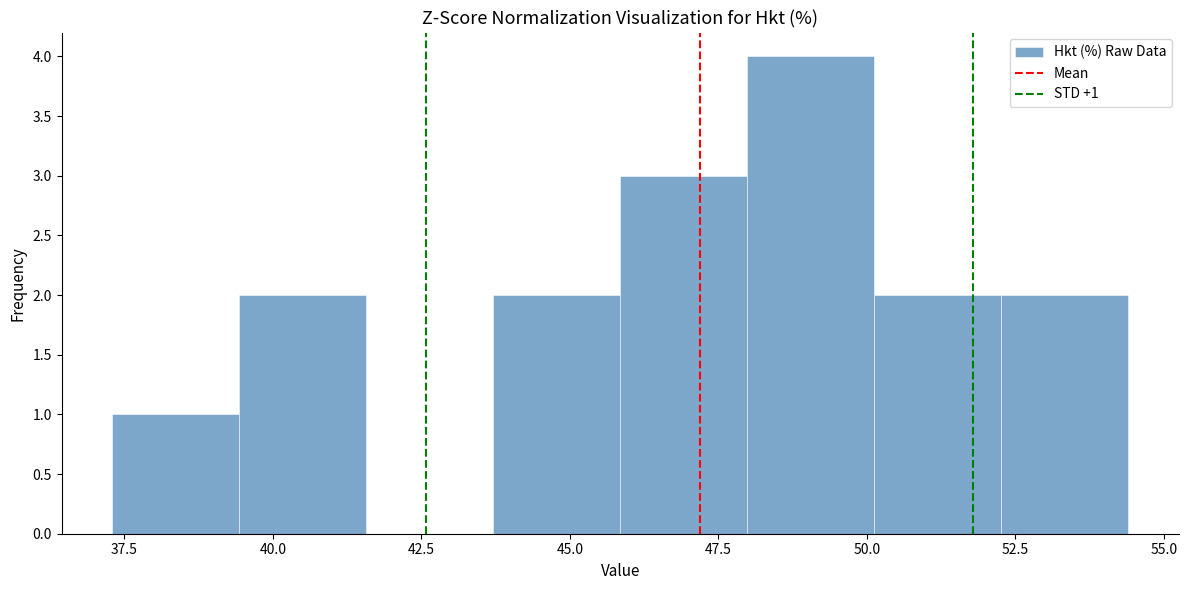

Which range on the x-axis has the tallest bar?

48.0 to 50.0